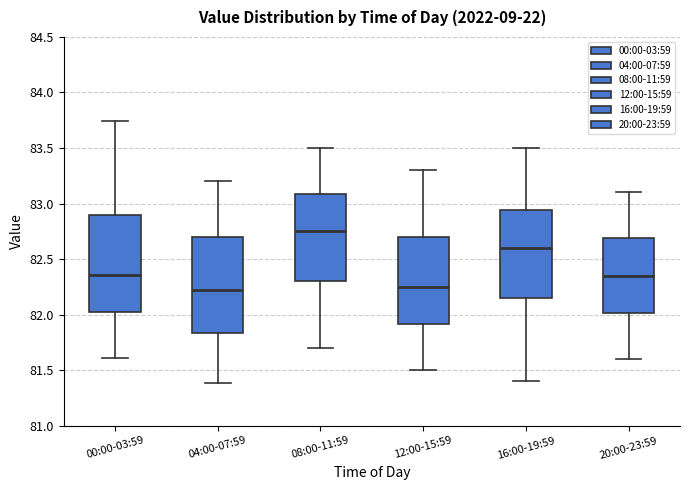

Reading left to right, read every box against the y-axis: the position of its median line, the range the box covers, and the ends of its whiskers. The values are not printed on the chart, so give them approximately, as read against the axis.

00:00-03:59: median 82.35, box 82.05 to 82.90, whiskers 81.60 to 83.75
04:00-07:59: median 82.25, box 81.85 to 82.70, whiskers 81.40 to 83.20
08:00-11:59: median 82.75, box 82.30 to 83.10, whiskers 81.70 to 83.50
12:00-15:59: median 82.25, box 81.90 to 82.70, whiskers 81.50 to 83.30
16:00-19:59: median 82.60, box 82.15 to 82.95, whiskers 81.40 to 83.50
20:00-23:59: median 82.35, box 82.00 to 82.70, whiskers 81.60 to 83.10